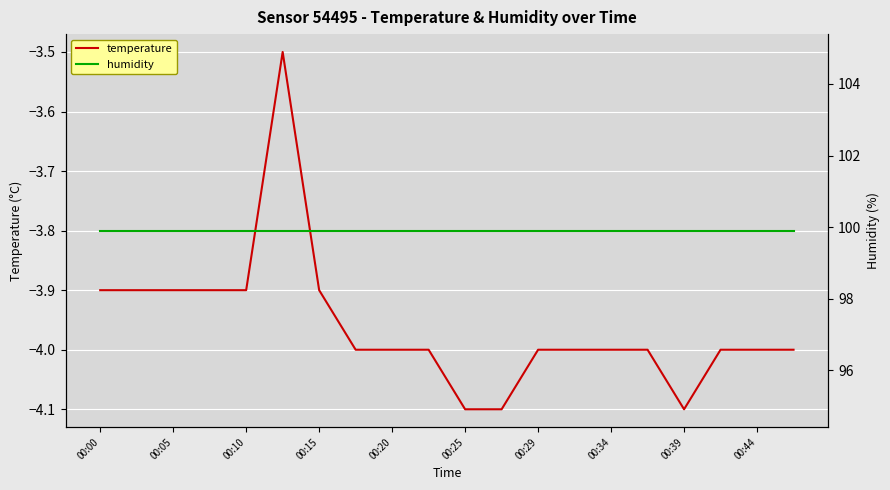

Is it true that temperature equals -2.4 at 00:44?

False